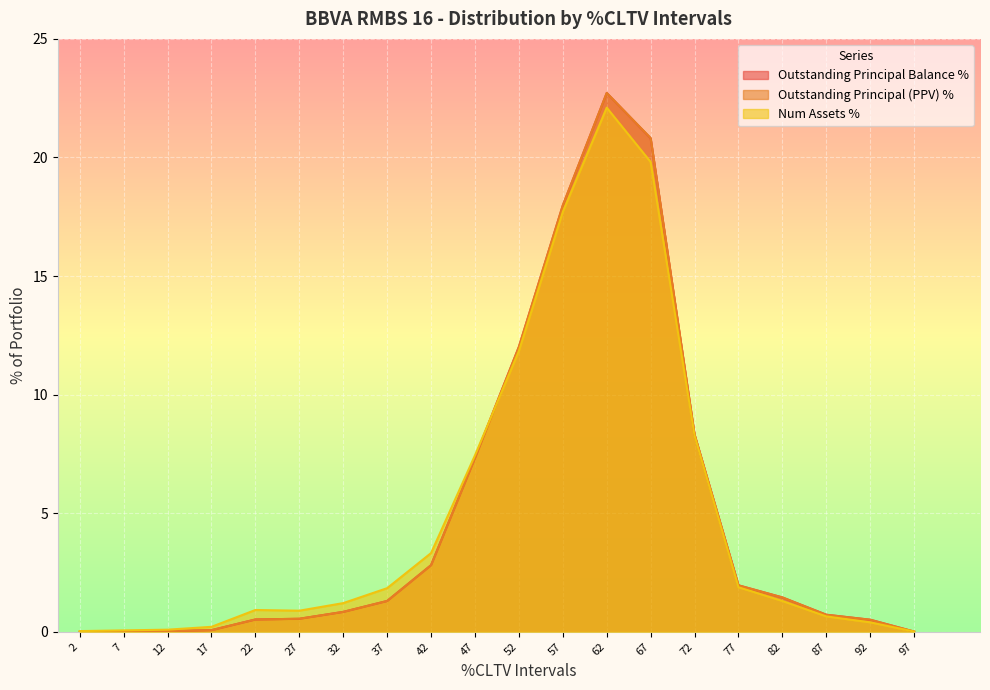

What is the difference between the maximum and minimum values in the Outstanding Principal Balance % series?

22.7